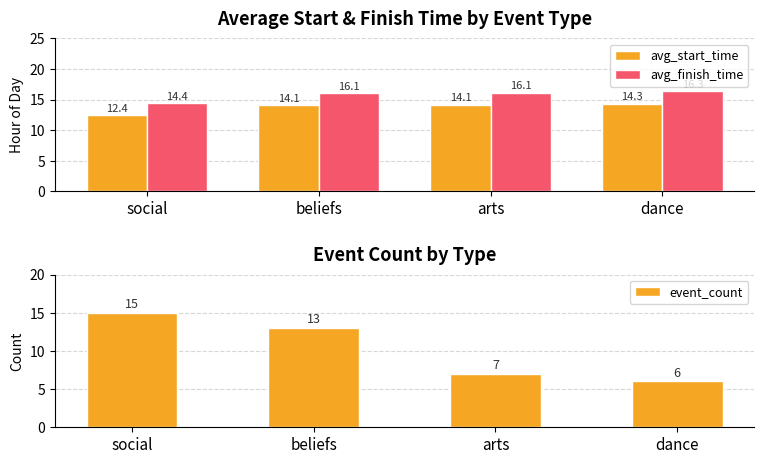

Reading left to right, list all the values displayed in this chart.

avg_start_time: social=12.4	beliefs=14.1	arts=14.1	dance=14.3
avg_finish_time: social=14.4	beliefs=16.1	arts=16.1	dance=16.3
event_count: social=15.0	beliefs=13.0	arts=7.0	dance=6.0